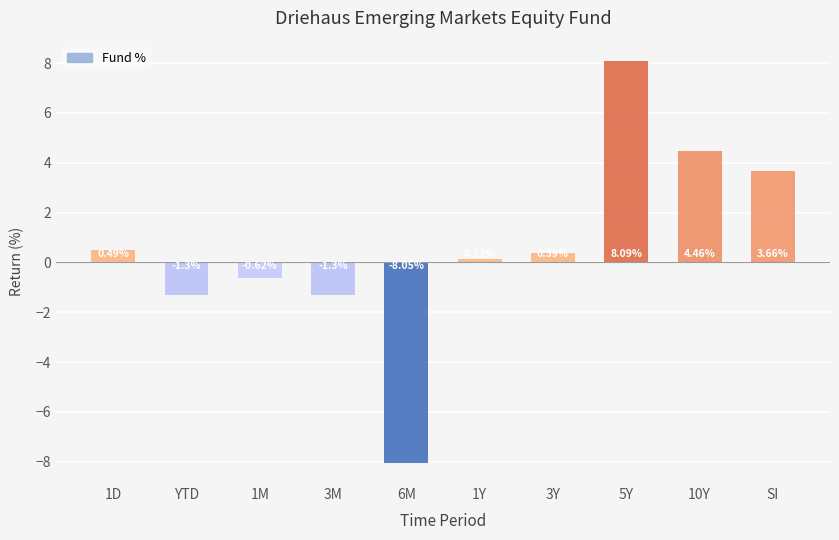

What is the difference between the maximum and minimum values?

16.1